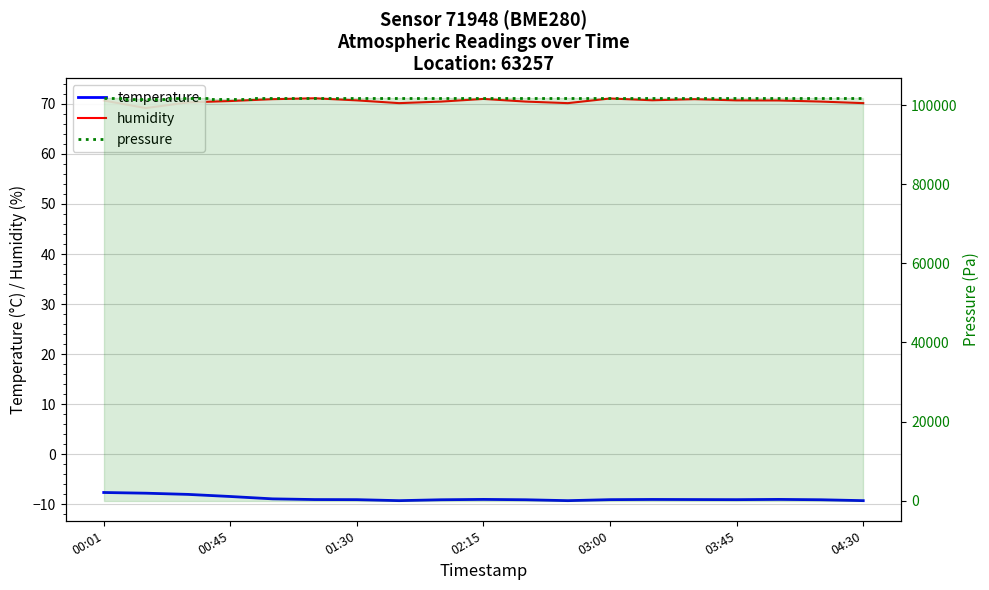

True or false: temperature has a value of -9.1 at 8.

True